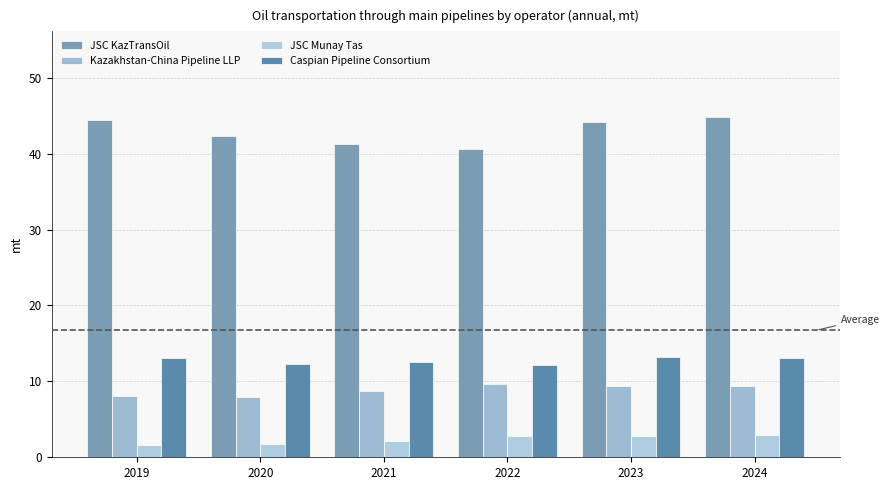

Is the value of JSC KazTransOil at 2022 greater than the value of JSC Munay Tas at 2020?

Yes